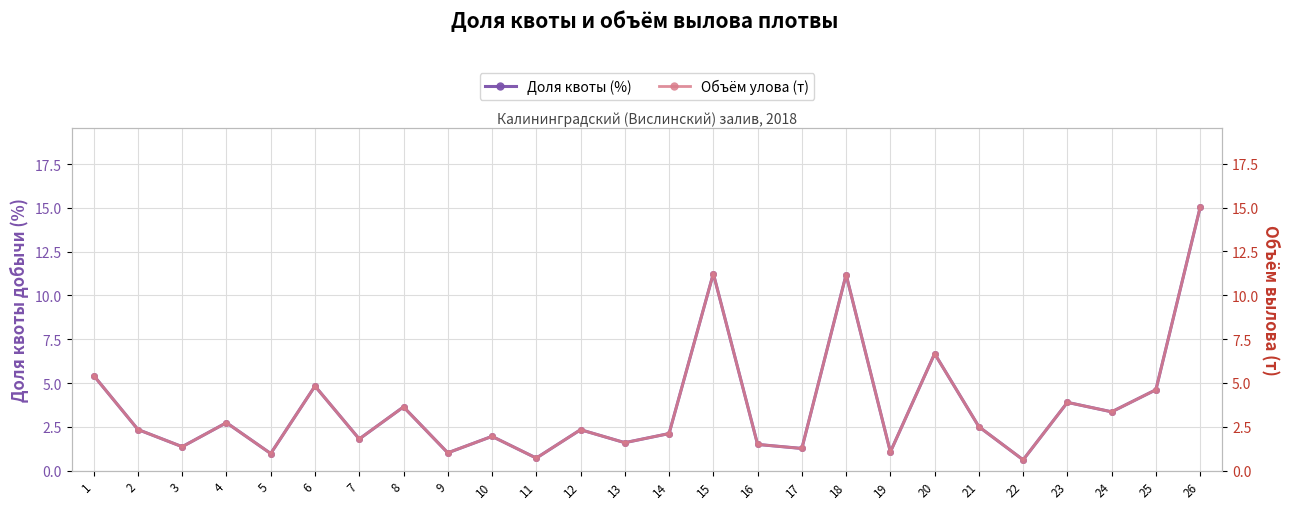

Reading left to right, what are all the values shown in this chart?

Доля квоты (%): 1=5.4	2=2.4	3=1.4	4=2.7	5=1.0	6=4.8	7=1.8	8=3.6	9=1.0	10=2.0	11=0.7	12=2.3	13=1.6	14=2.1	15=11.2	16=1.5	17=1.3	18=11.2	19=1.1	20=6.7	21=2.5	22=0.6	23=3.9	24=3.4	25=4.6	26=15.0
Объём улова (т): 1=5.4	2=2.3	3=1.4	4=2.7	5=1.0	6=4.8	7=1.8	8=3.6	9=1.0	10=2.0	11=0.7	12=2.3	13=1.6	14=2.1	15=11.2	16=1.5	17=1.3	18=11.2	19=1.1	20=6.7	21=2.5	22=0.6	23=3.9	24=3.4	25=4.6	26=15.0